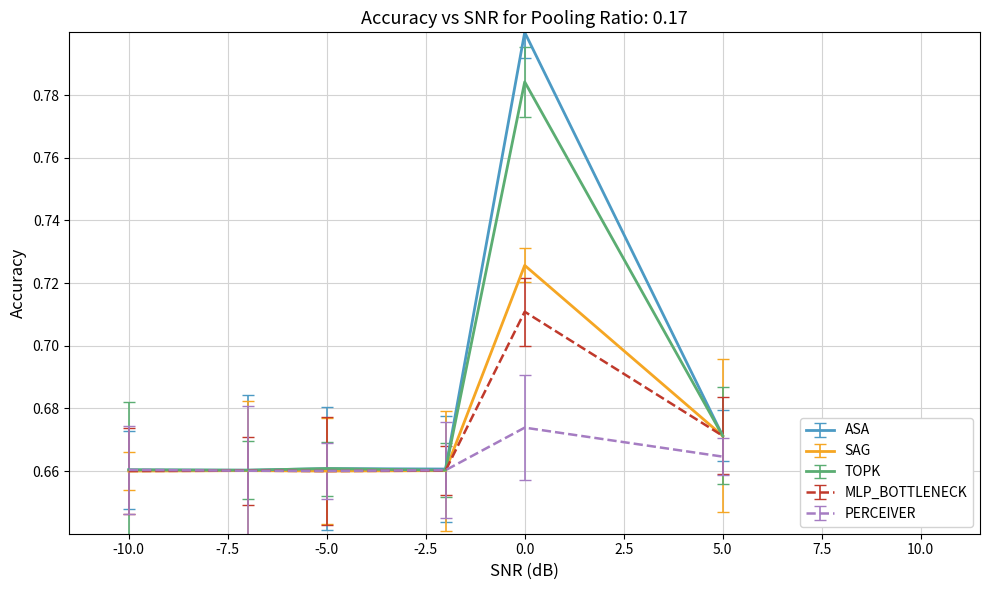

List the series in order of their peak value, lowest first.

PERCEIVER, MLP_BOTTLENECK, SAG, TOPK, ASA